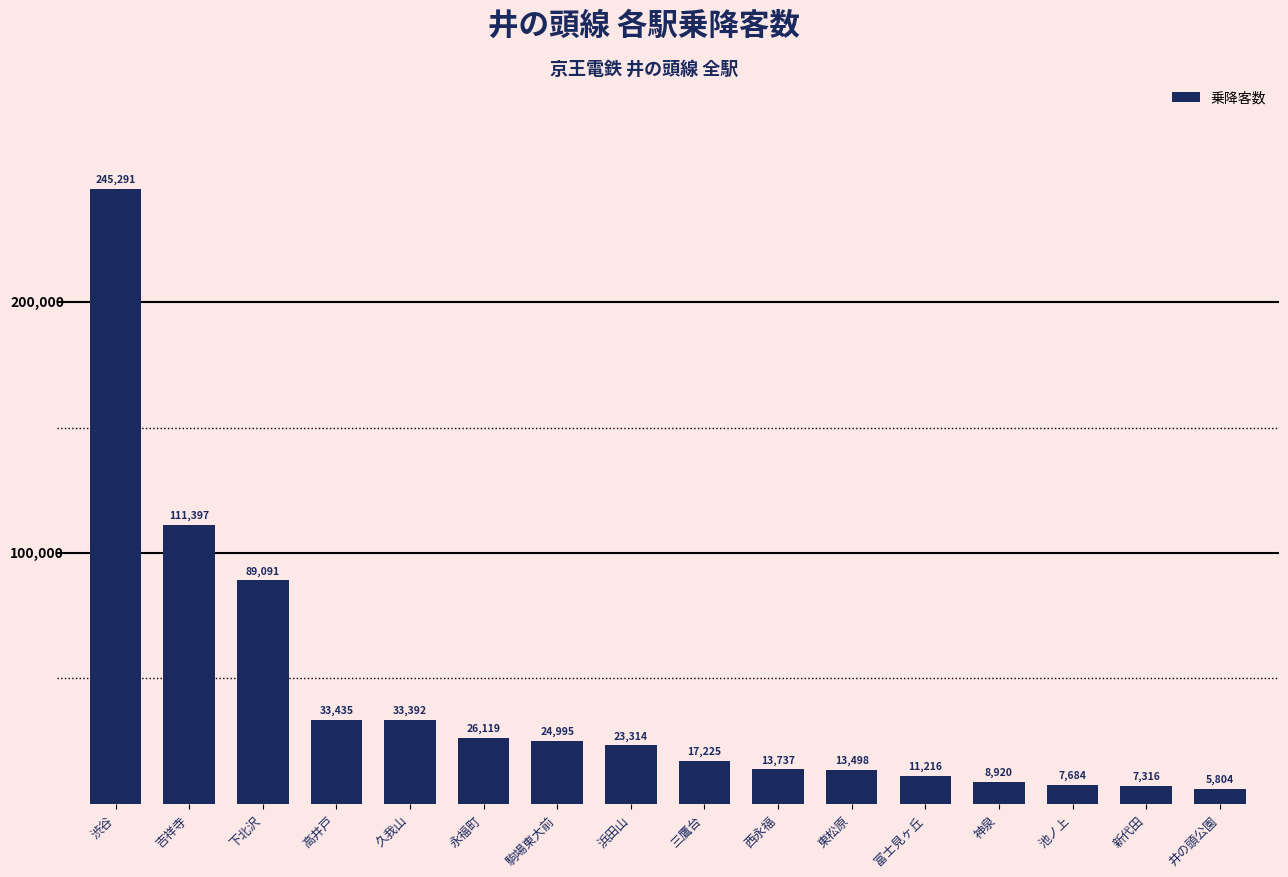

What is the difference between the second highest and second lowest values?

104081